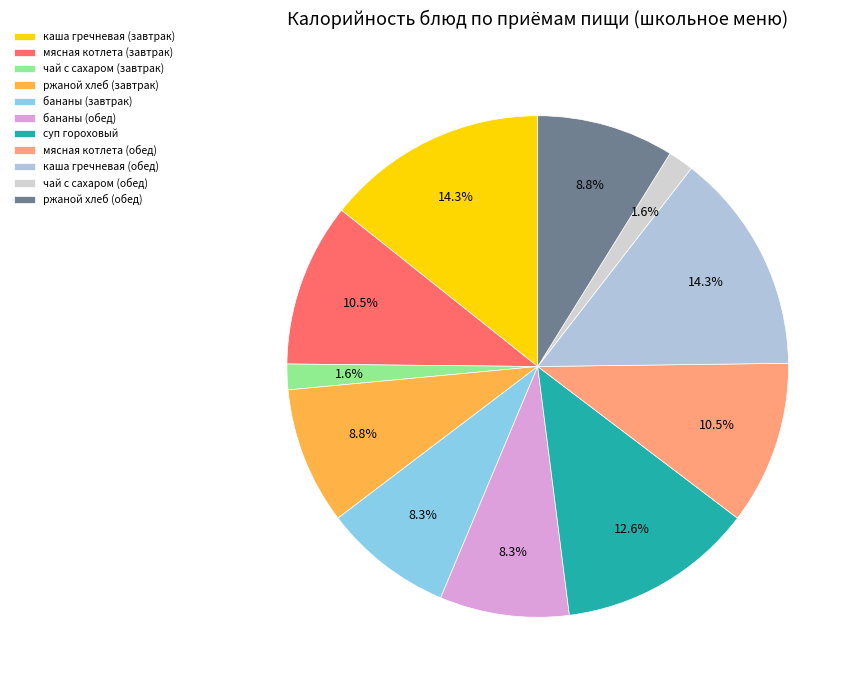

How many slices are in this pie chart?

11